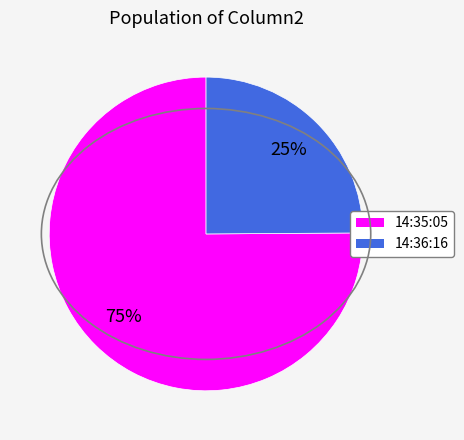

To the nearest percent, what is the average slice percentage?

50%